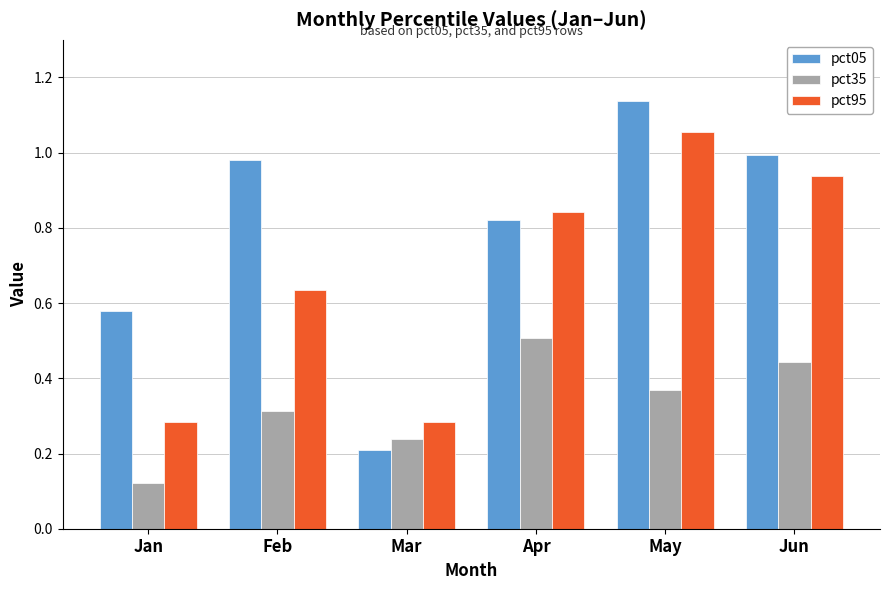

Which series has the largest total across all categories?

pct05